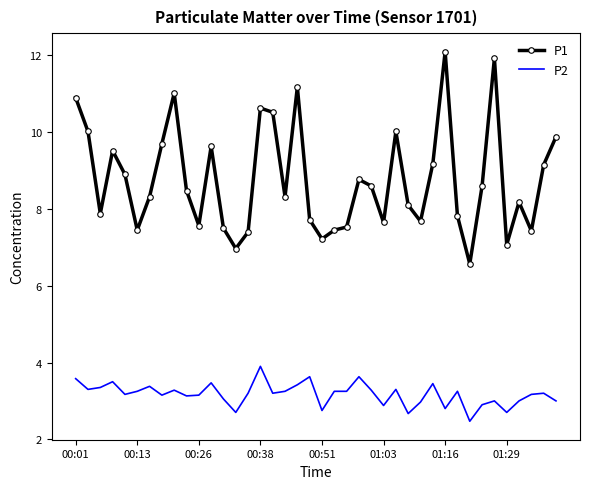

Which series has the largest range (max minus min)?

P1